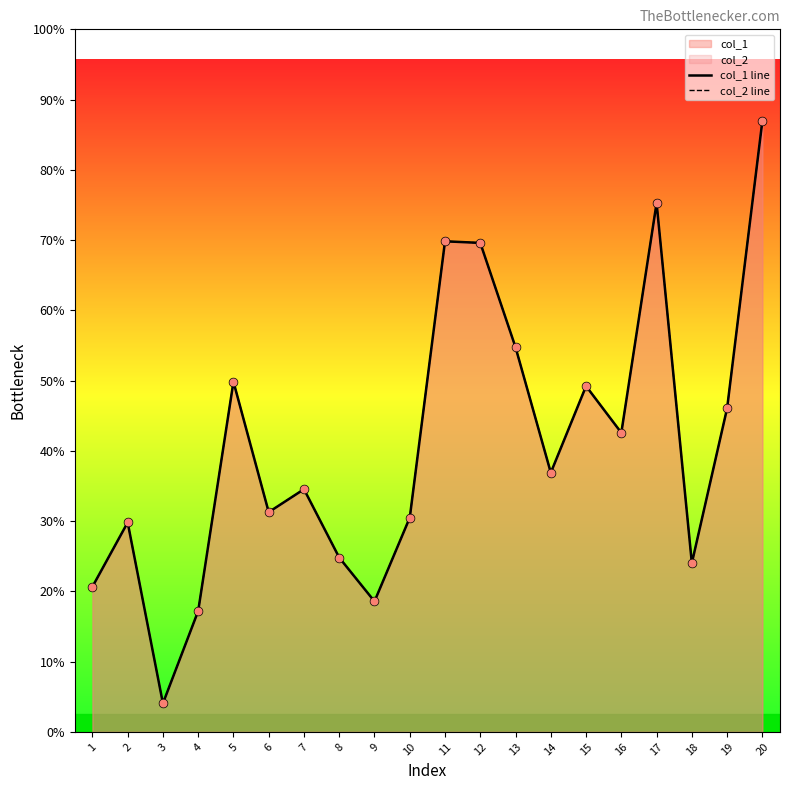

Which series reaches the maximum Y coordinate?

col_1 line